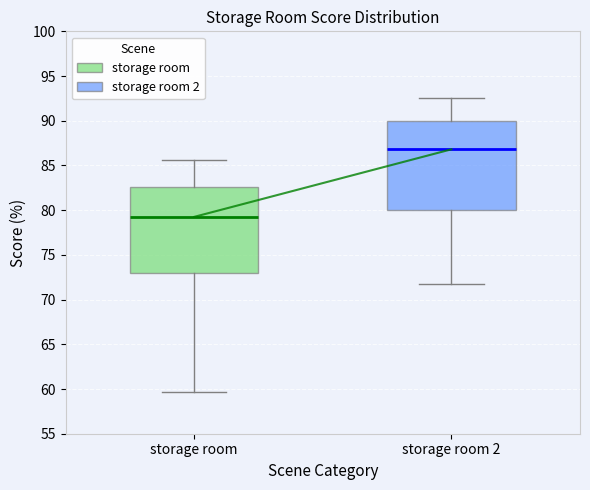

Where does the lower whisker of the box for storage room end on the y-axis? The values are not printed on the chart, so give them approximately, as read against the axis.

59.5